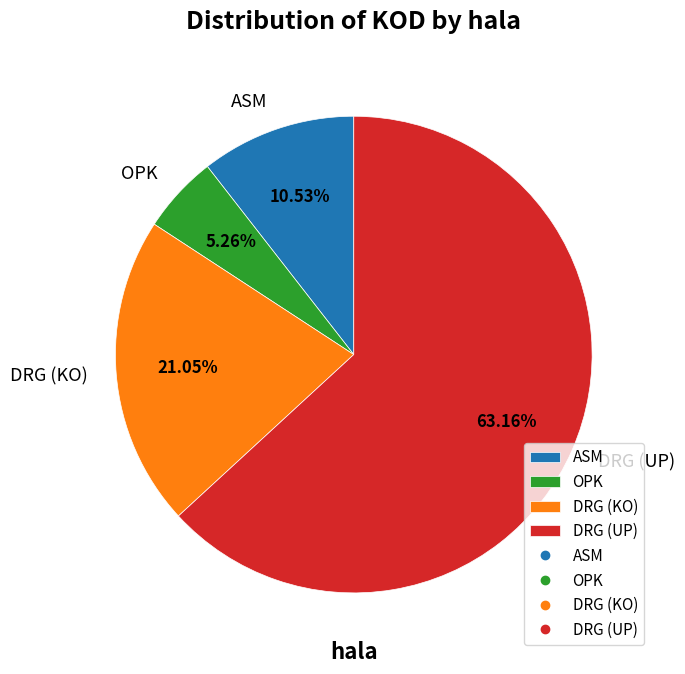

Is it true that OPK is 17% of the pie?

False